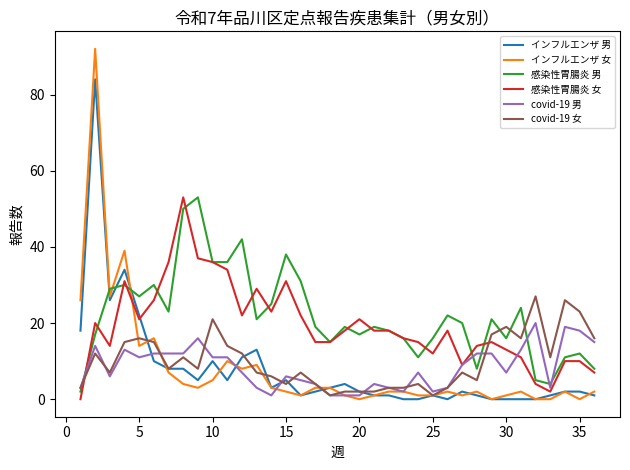

Which series has the largest range (max minus min)?

インフルエンザ 女